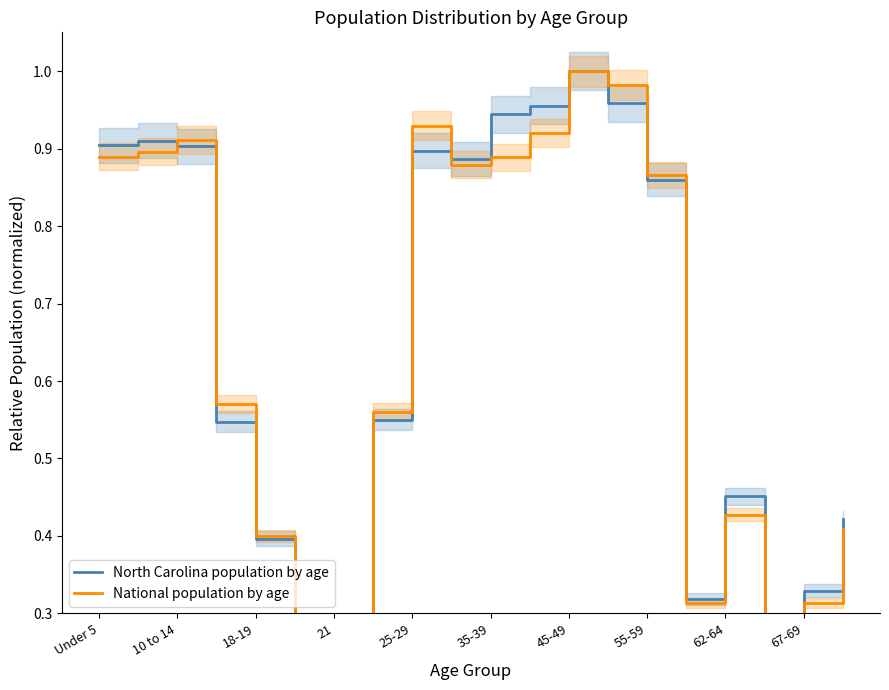

Is the value of North Carolina population by age at Under 5 greater than the value of National population by age at 13?

No